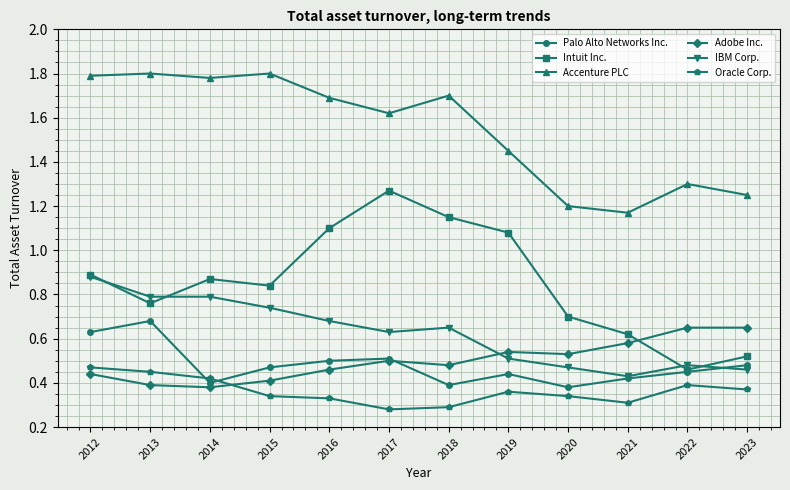

At which category is the sum across all series the highest?

2012